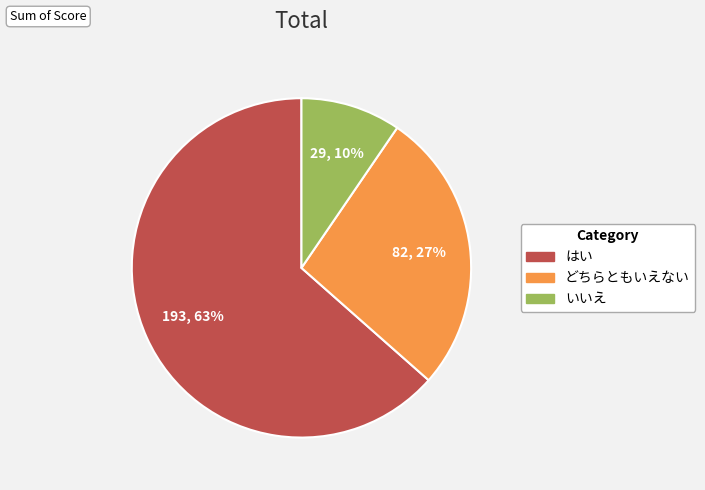

Between どちらともいえない and いいえ, which is larger?

どちらともいえない